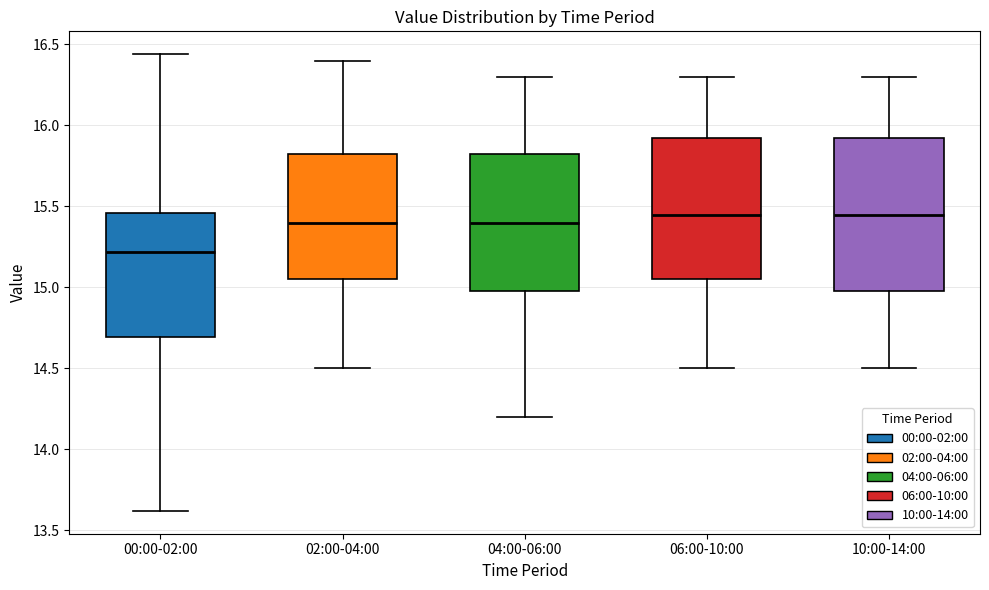

Comparing the boxes themselves (not the whiskers), which one is the tallest?

10:00-14:00